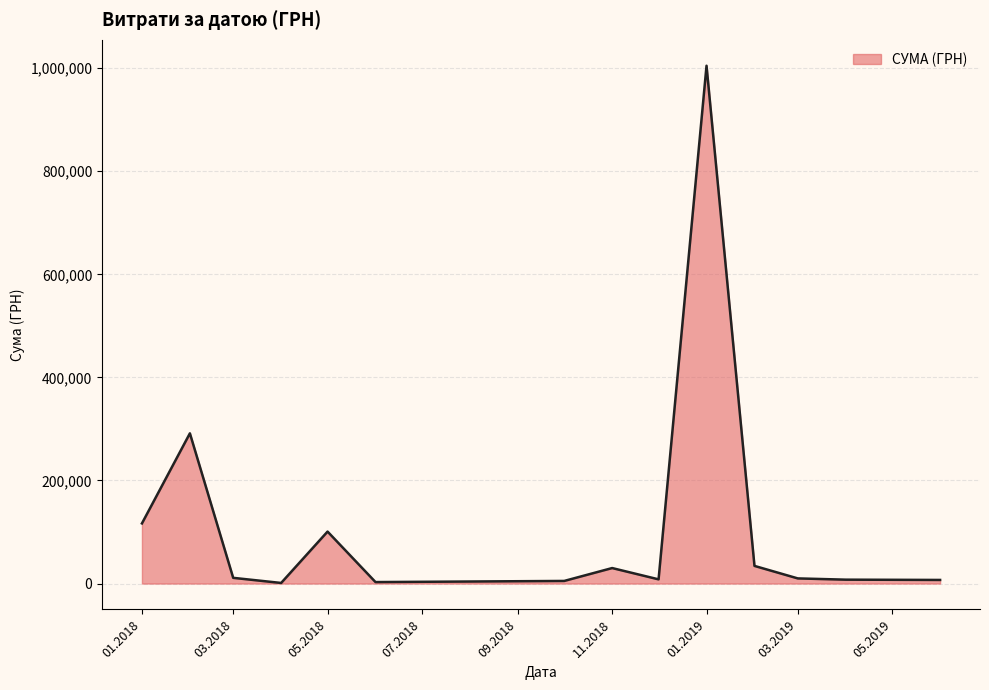

What is the difference between the maximum and minimum values?

1003679.5